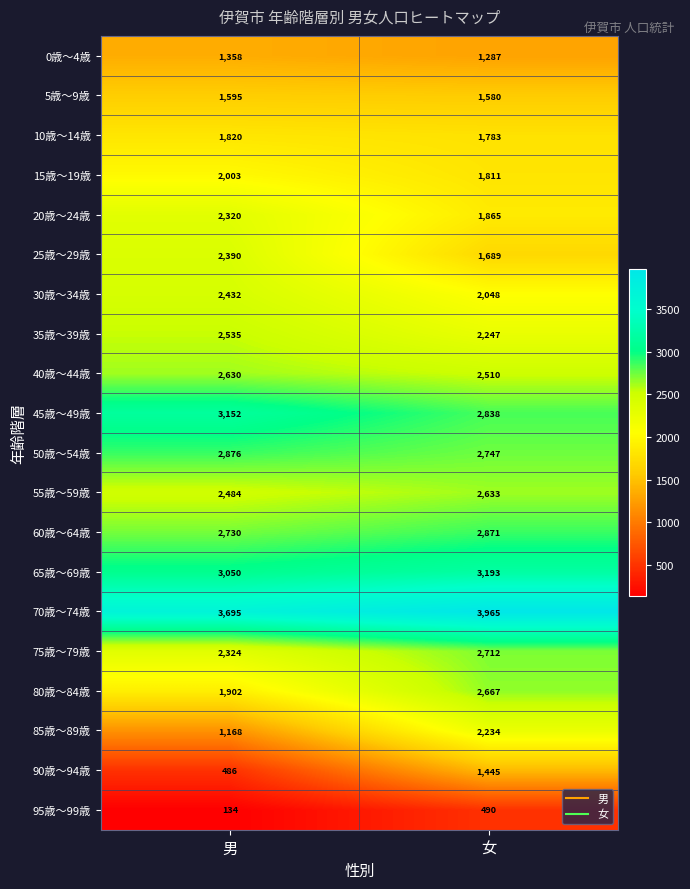

At which category does the chart reach its minimum across all series?

男